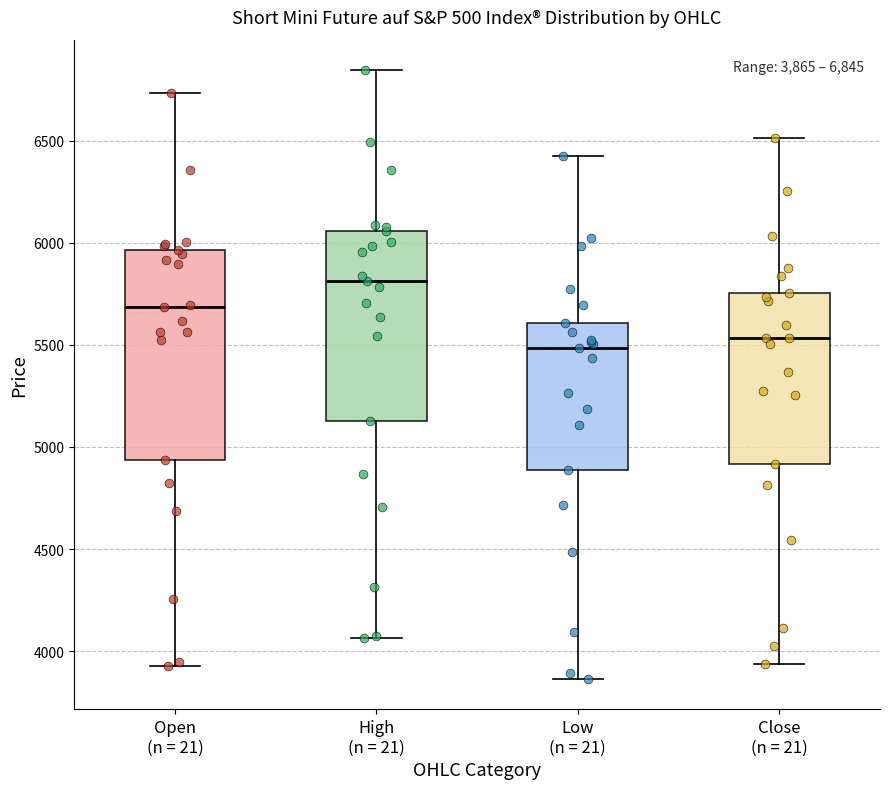

Which box has the highest median line?

High (n = 21)